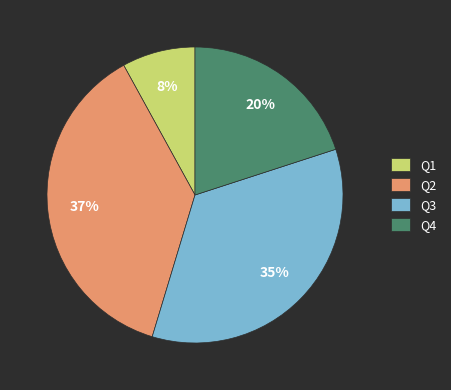

Rank the categories by value from highest to lowest.

Q2, Q3, Q4, Q1